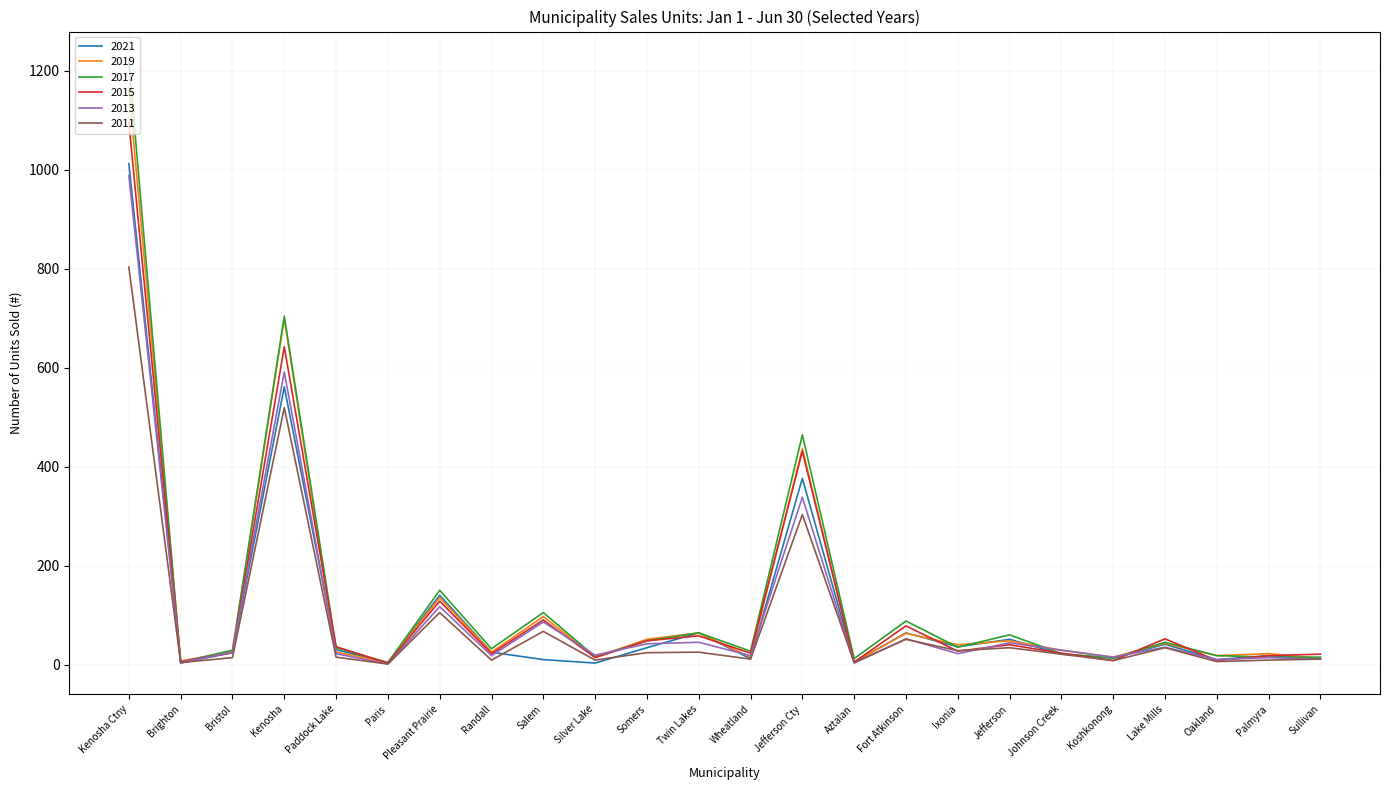

Is this an area chart (filled region under the line)?

No